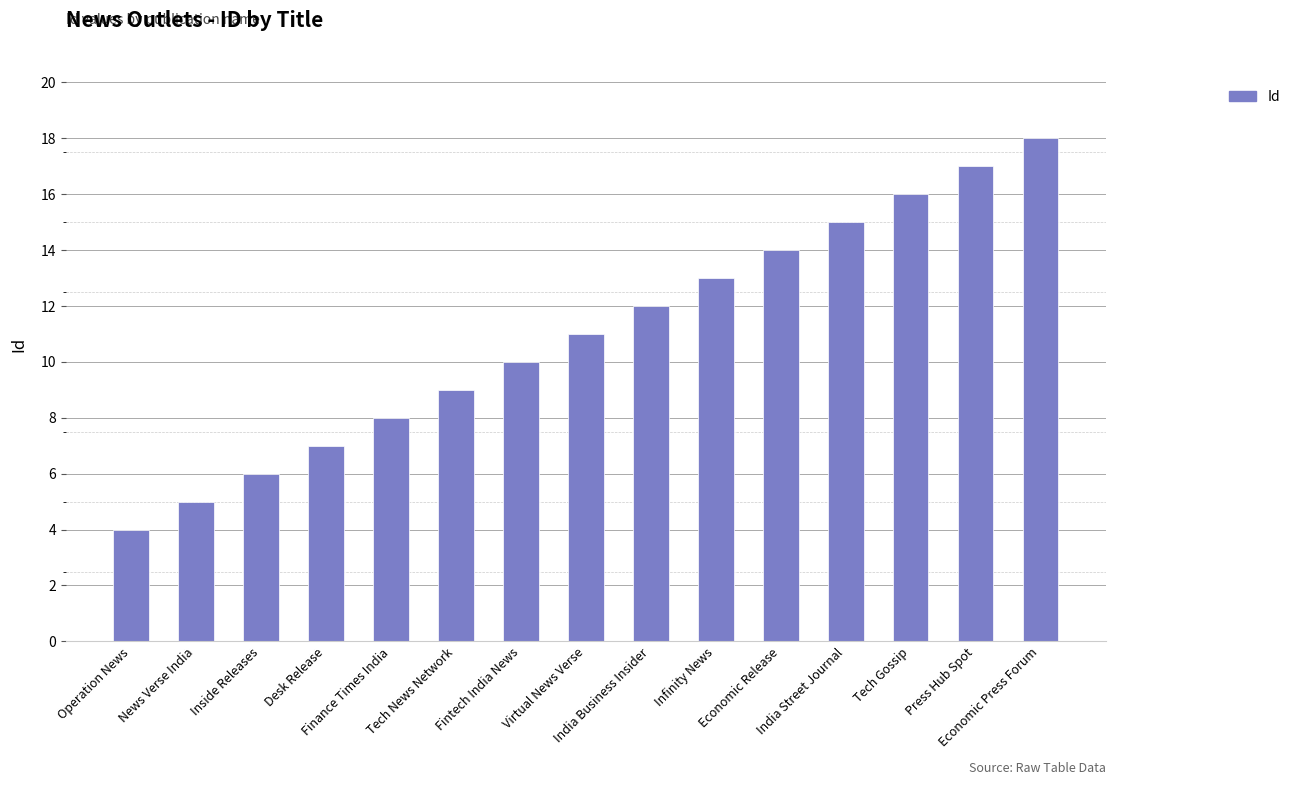

What value does the data have at Tech Gossip?

16